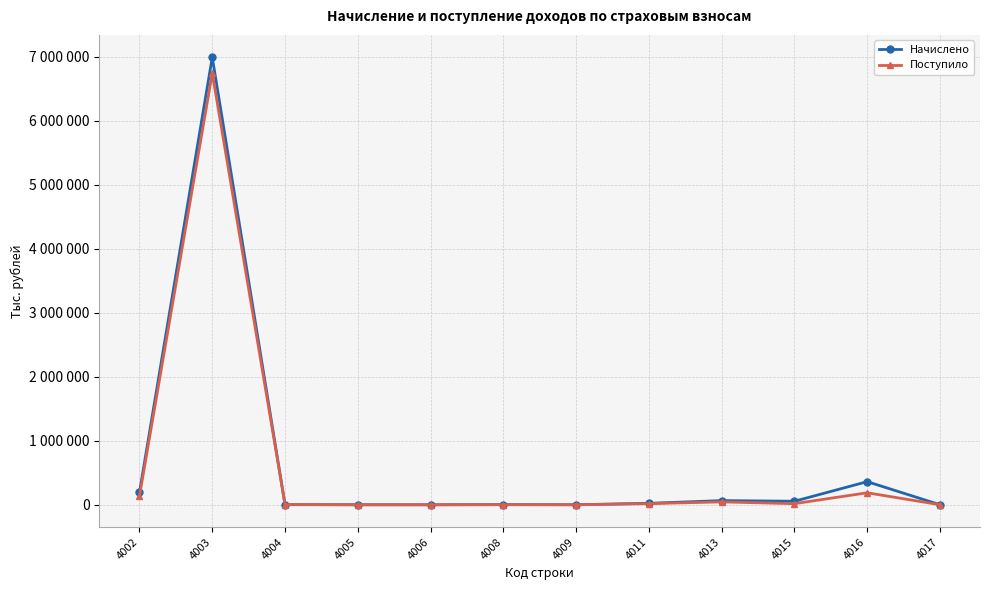

What are all the series names shown in the legend?

Начислено, Поступило